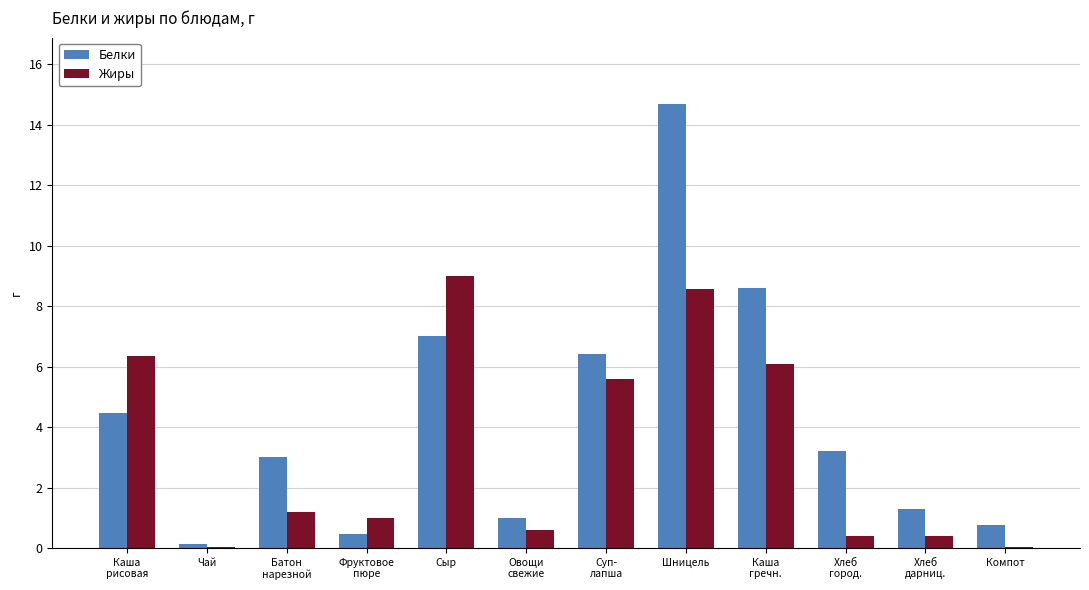

Which category has the highest value in the Белки series?

Шницель